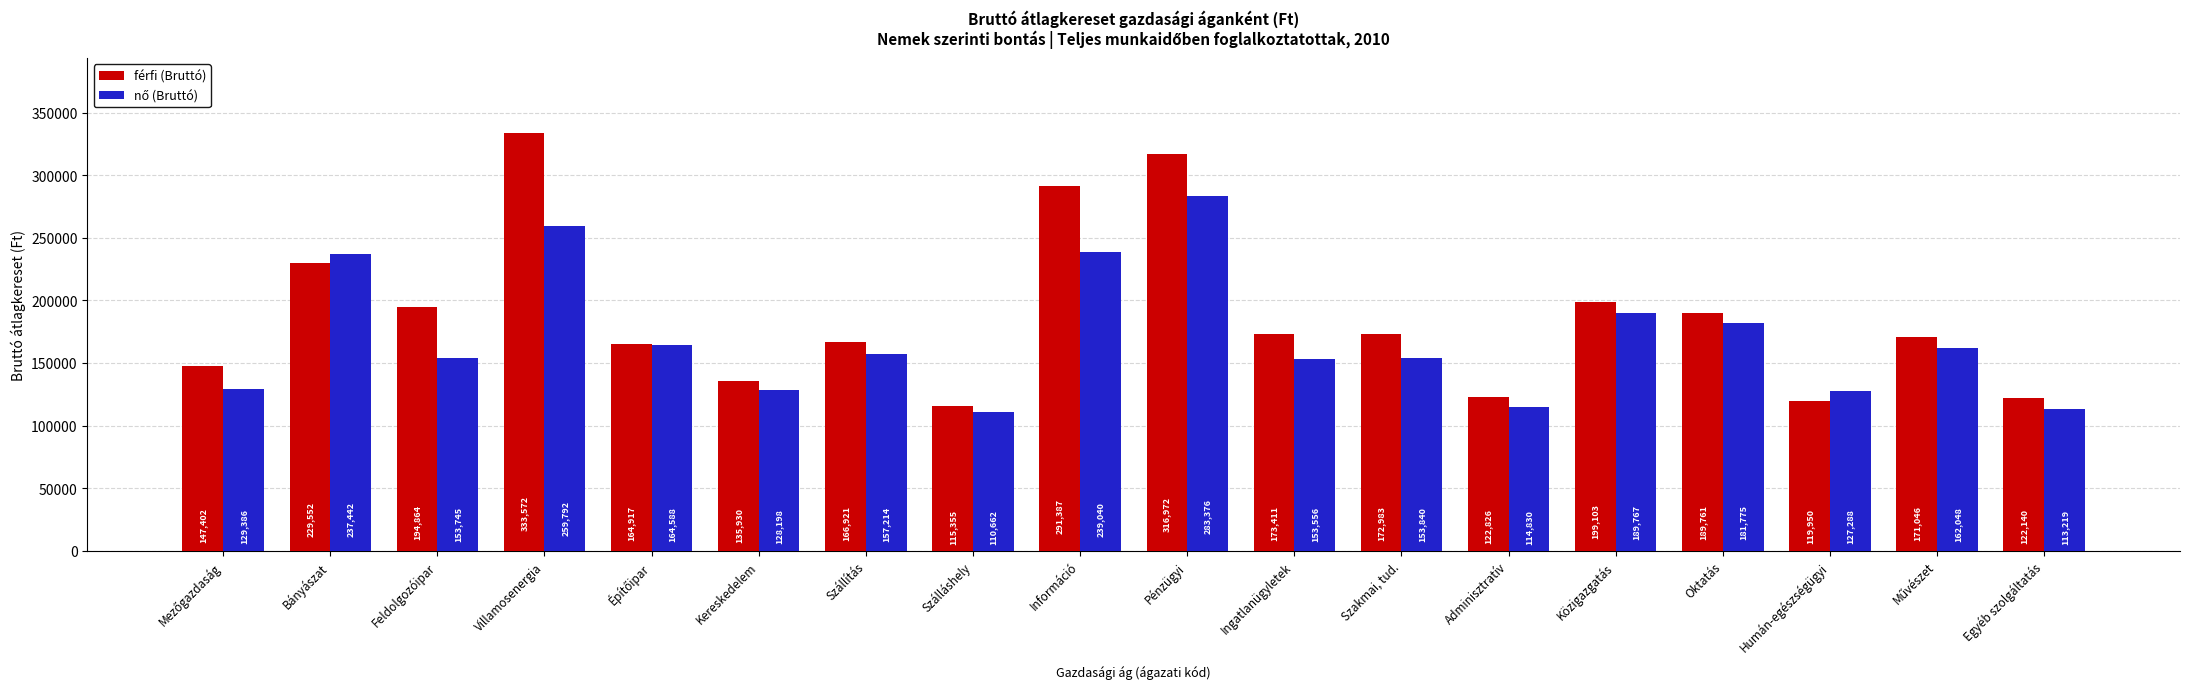

What is the difference between the maximum and second lowest values in the férfi (Bruttó) series?

213622